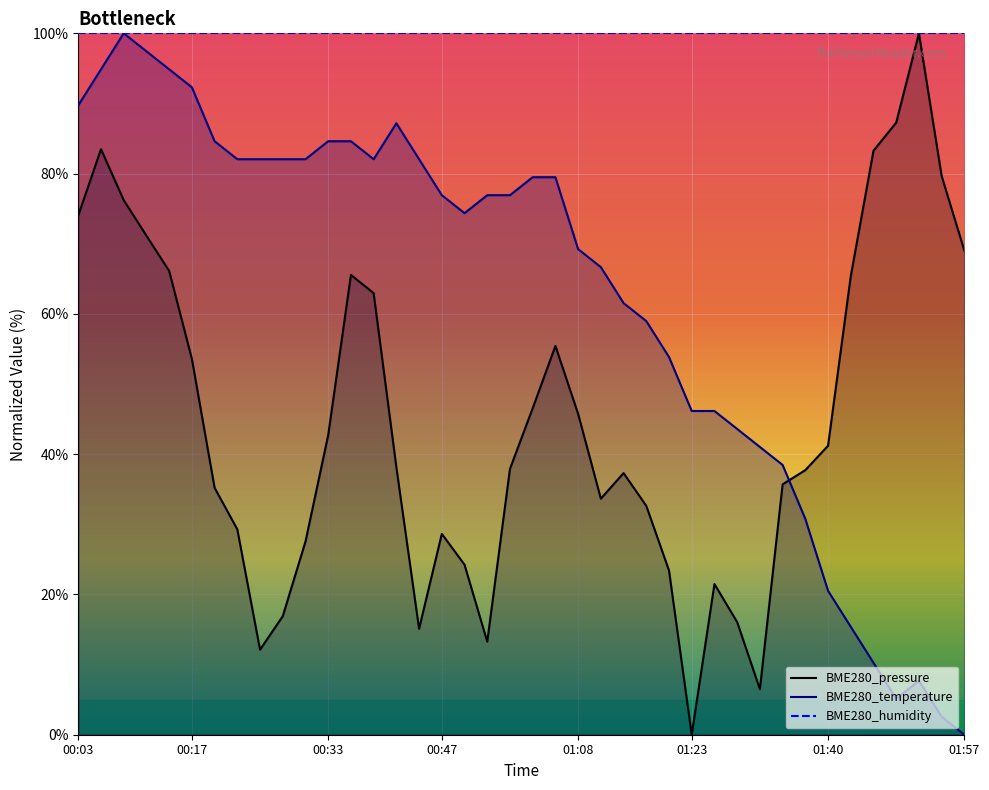

List the series in order of their peak value, lowest first.

BME280_pressure, BME280_temperature